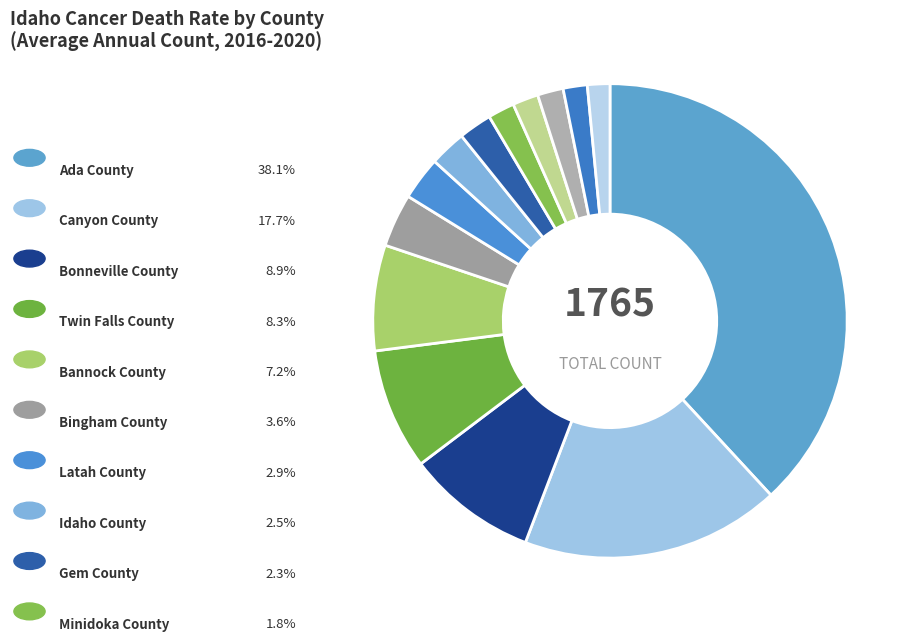

To the nearest percent, what is the difference between the largest and smallest slice percentages?

37%